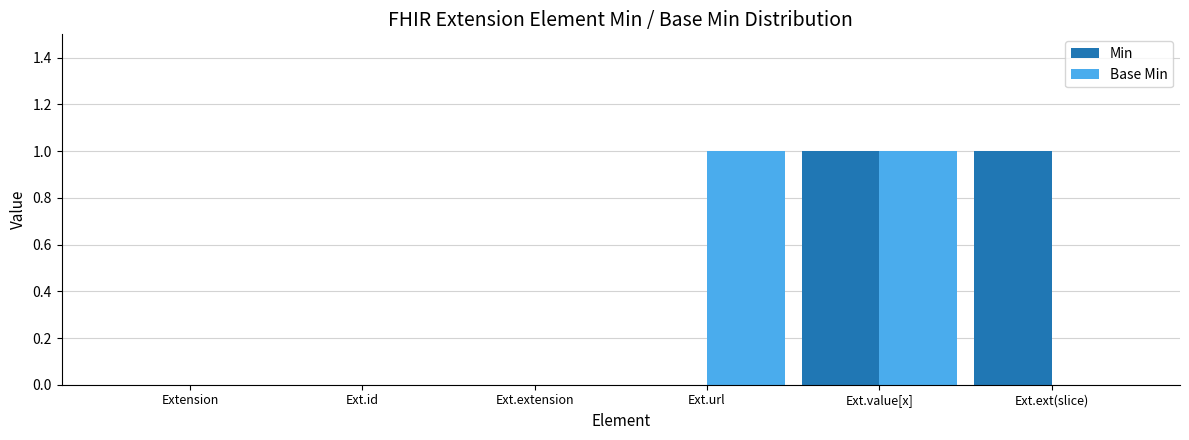

At which category is the sum across all series the highest?

Ext.value[x]